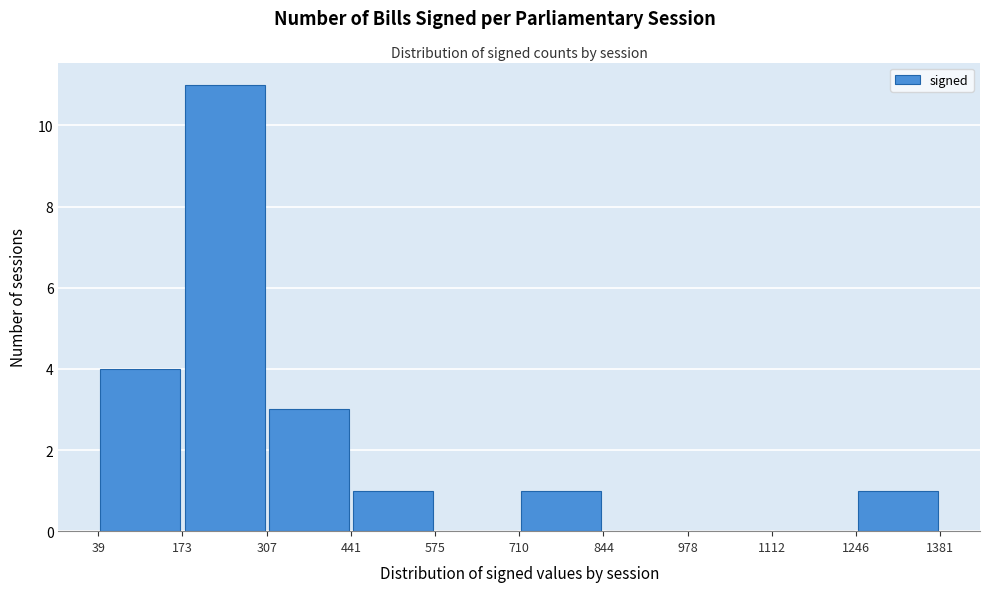

What is the height of the bar covering 1246 to 1381 on the x-axis? The values are not printed on the chart, so give them approximately, as read against the axis.

1